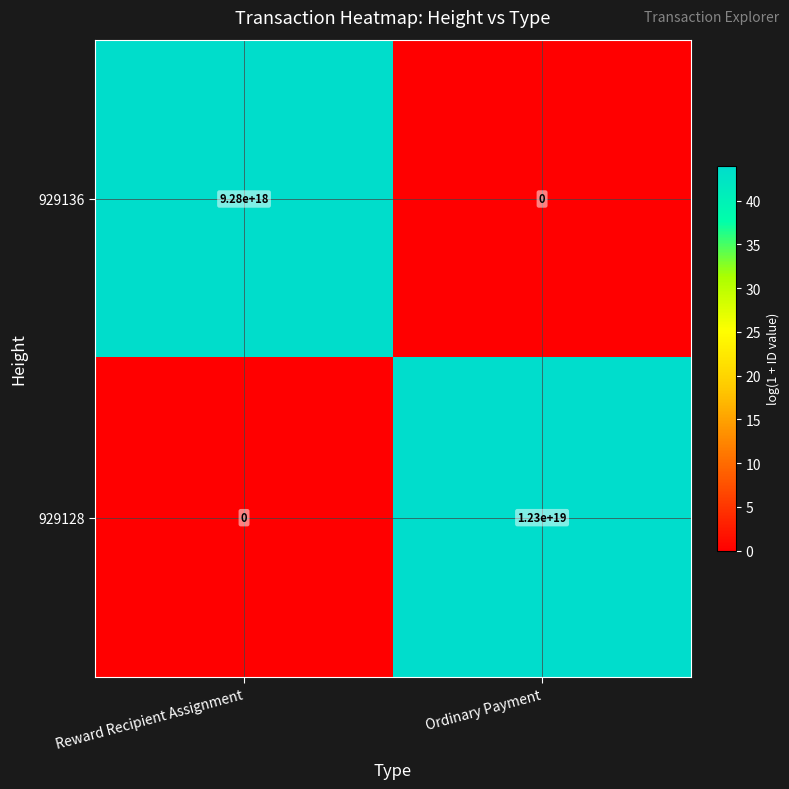

The value of 929136 at Reward Recipient Assignment is 9280000000000000000. True or false?

True